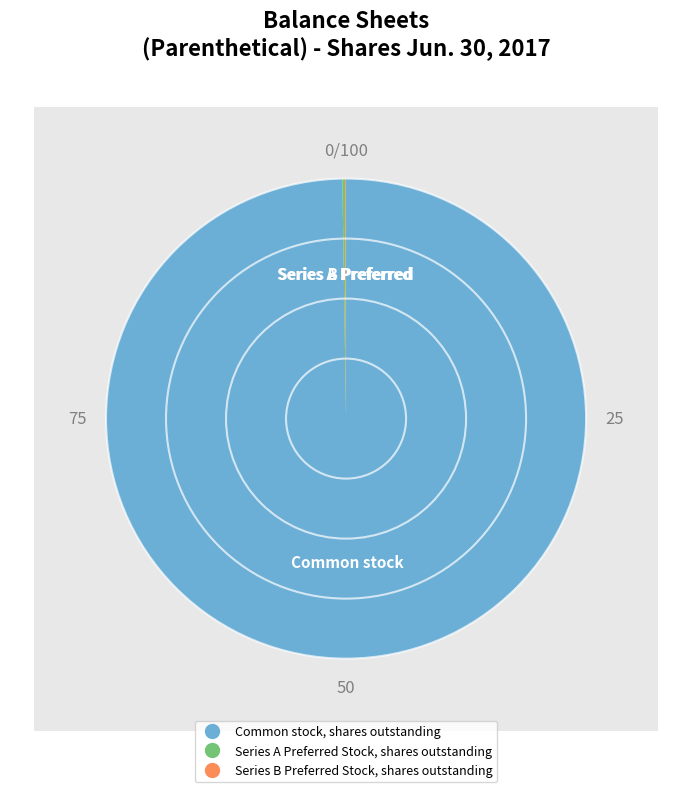

Which category has the biggest portion of the pie?

Common stock, shares outstanding